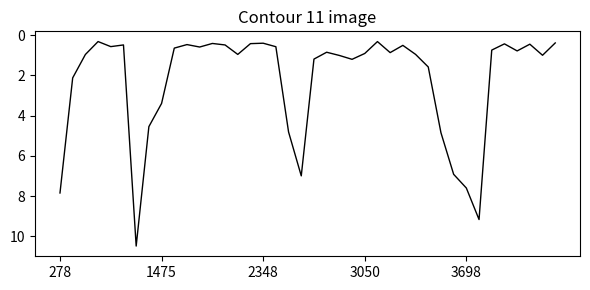

What is the difference between the maximum and minimum values?

10.2